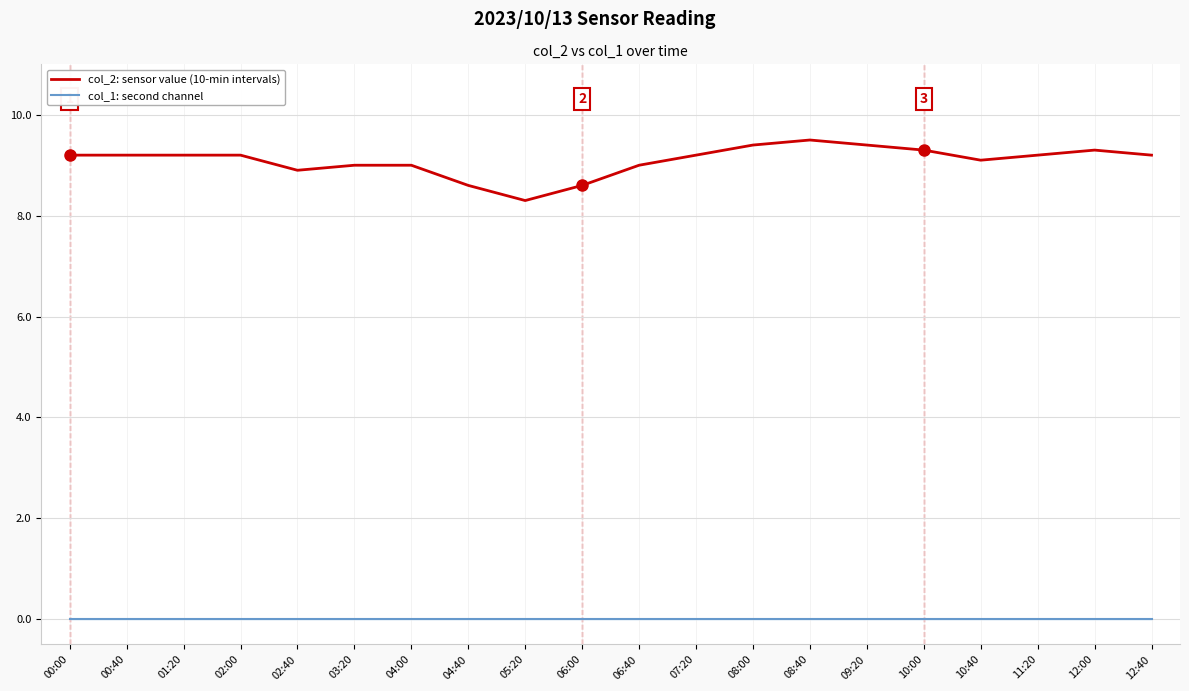

At which label is col_2: sensor value (10-min intervals) closest to 8?

05:20